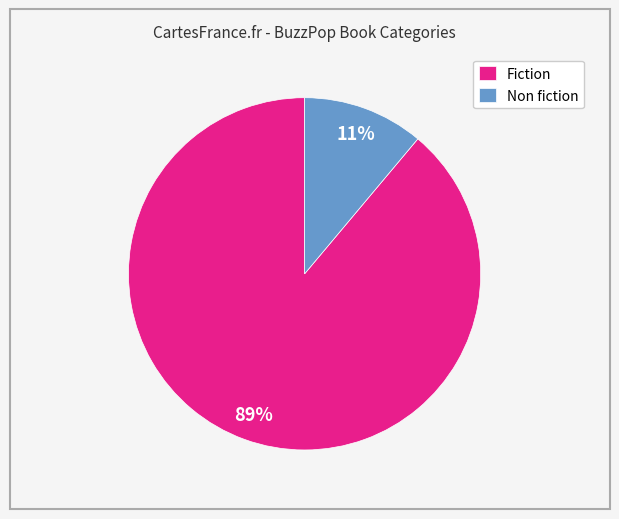

Which has a higher value, Fiction or Non fiction?

Fiction